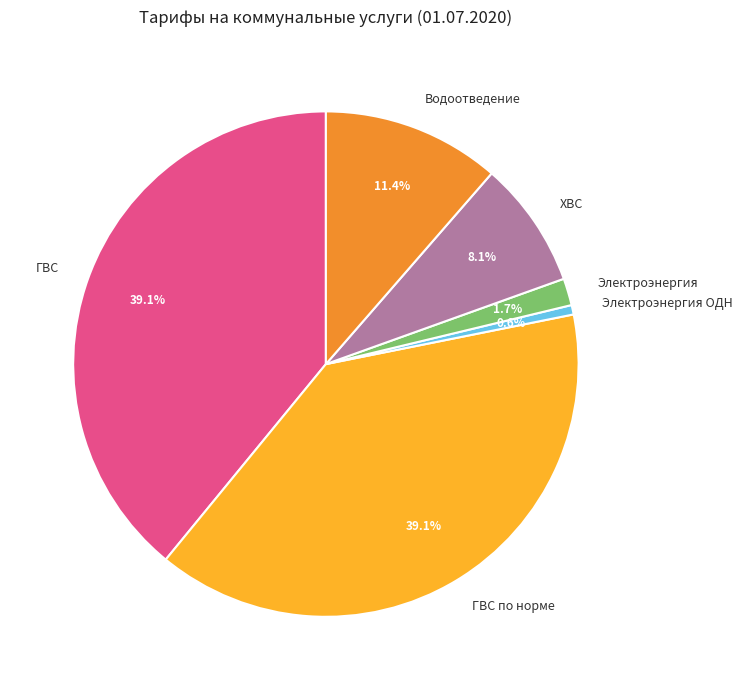

Between Электроэнергия and ГВС, which is larger?

ГВС